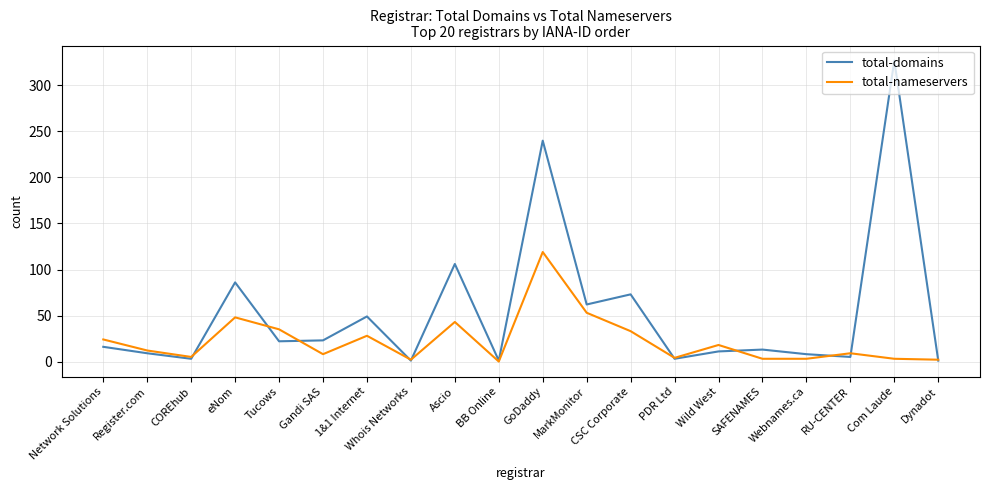

What position from the left is CSC Corporate?

13